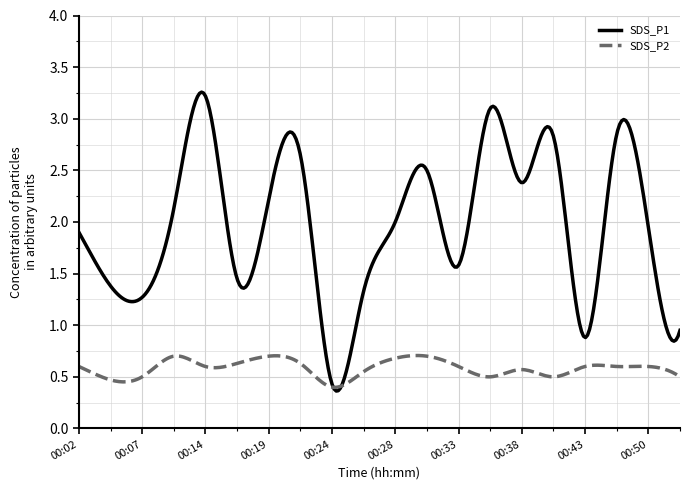

Which series has the largest total across all categories?

SDS_P1